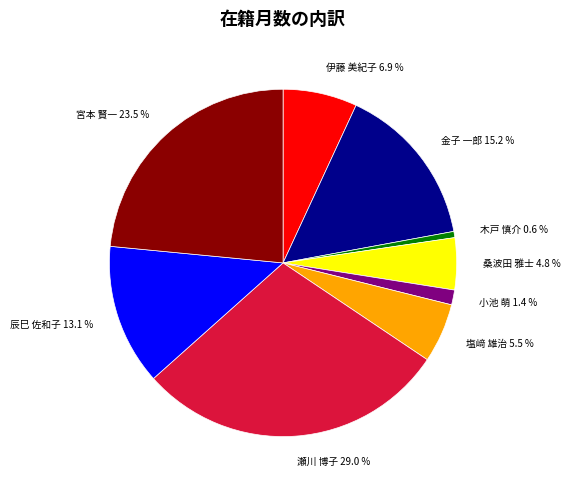

Is 塩﨑 雄治 the majority of the pie?

No